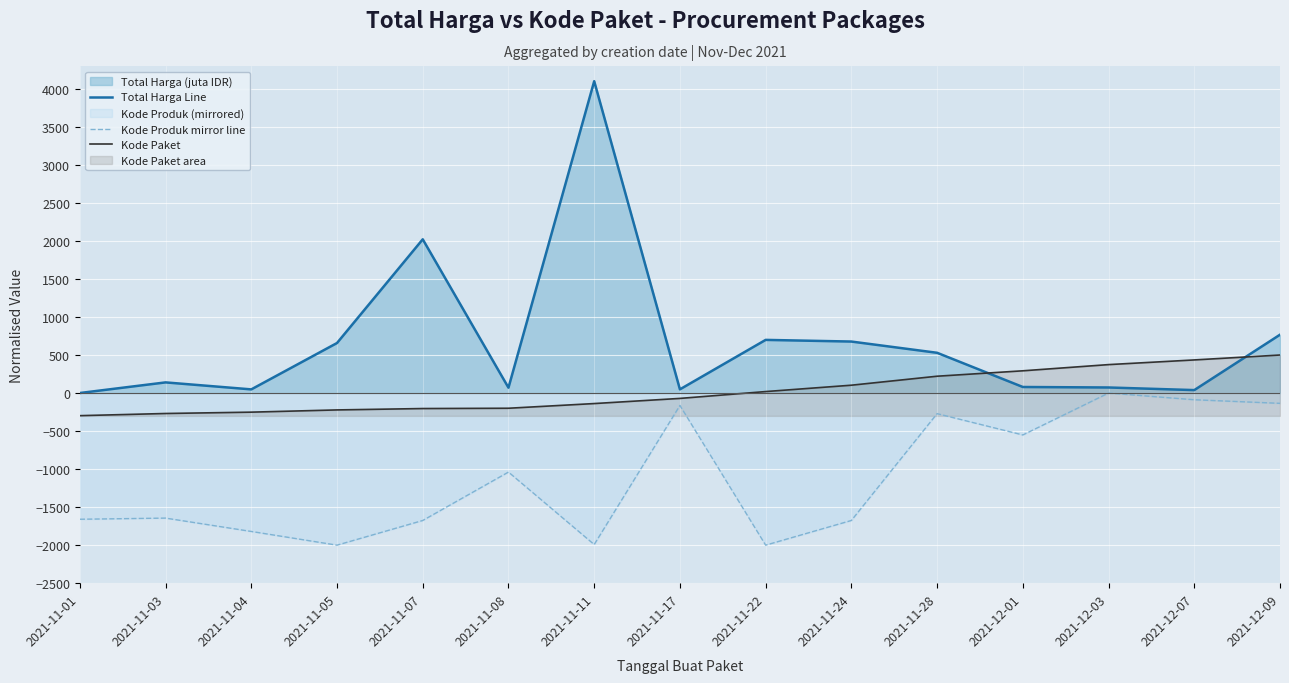

How many values in Kode Paket are above zero?

7